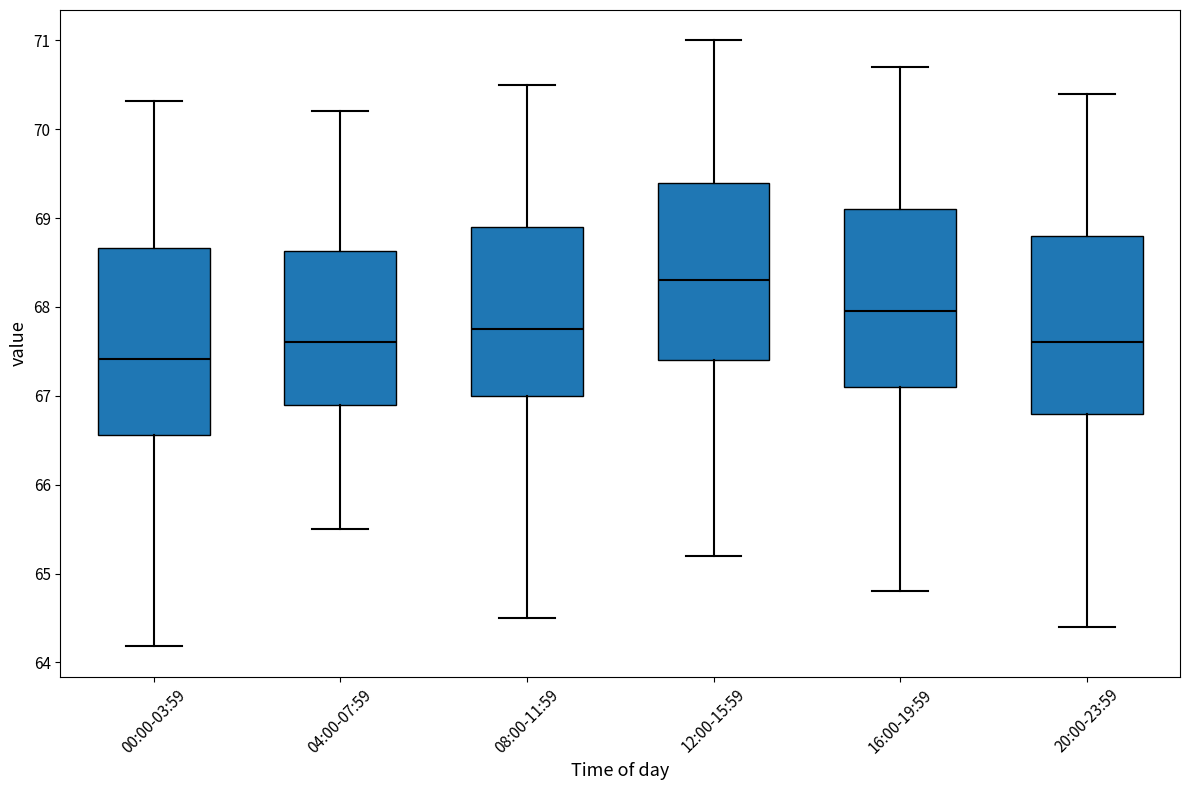

Reading left to right, transcribe this box plot: for each box, give where its median line is, the range the box spans, and where its two whiskers end, as read against the y-axis. The values are not printed on the chart, so give them approximately, as read against the axis.

00:00-03:59: median 67.4, box 66.6 to 68.7, whiskers 64.2 to 70.3
04:00-07:59: median 67.6, box 66.9 to 68.6, whiskers 65.5 to 70.2
08:00-11:59: median 67.8, box 67.0 to 68.9, whiskers 64.5 to 70.5
12:00-15:59: median 68.3, box 67.4 to 69.4, whiskers 65.2 to 71.0
16:00-19:59: median 68.0, box 67.1 to 69.1, whiskers 64.8 to 70.7
20:00-23:59: median 67.6, box 66.8 to 68.8, whiskers 64.4 to 70.4